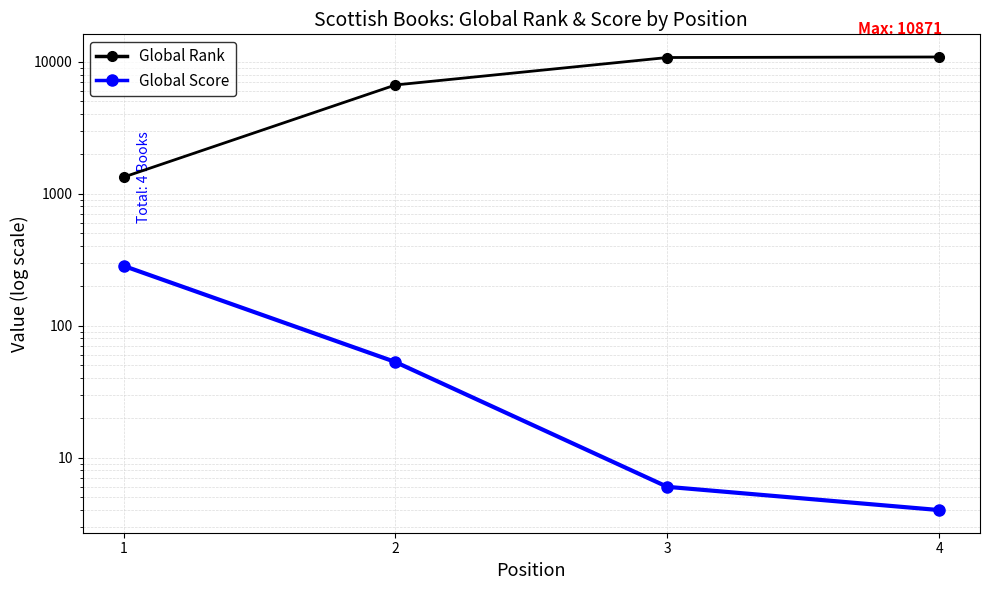

What is the value of the Global Score point at the 1st from the left?

284